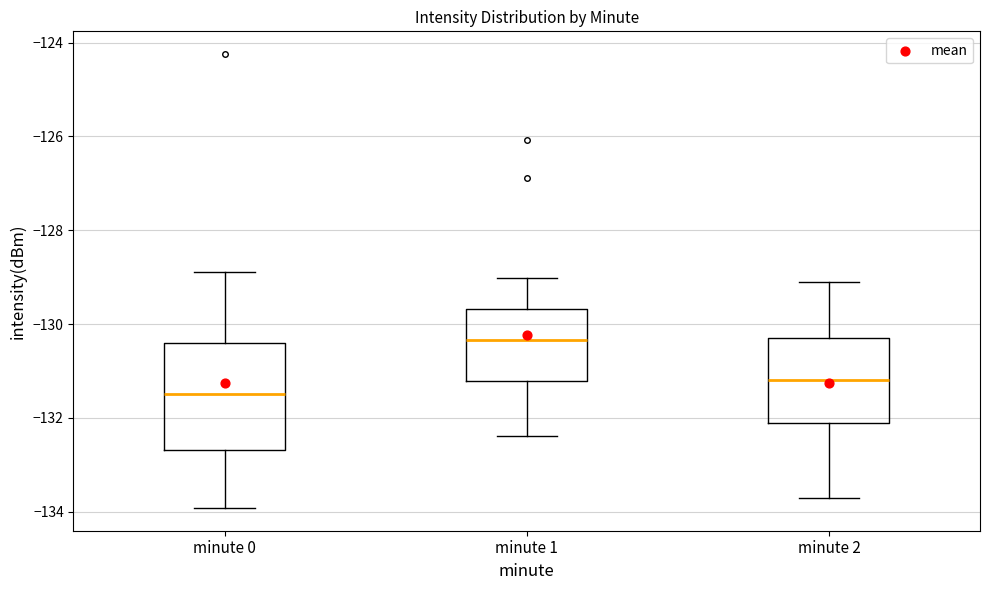

Reading left to right, read every box against the y-axis: the position of its median line, the range the box covers, and the ends of its whiskers. The values are not printed on the chart, so give them approximately, as read against the axis.

minute 0: median -131.4, box -132.6 to -130.4, whiskers -134.0 to -129.0
minute 1: median -130.4, box -131.2 to -129.6, whiskers -132.4 to -129.0
minute 2: median -131.2, box -132.0 to -130.2, whiskers -133.6 to -129.0